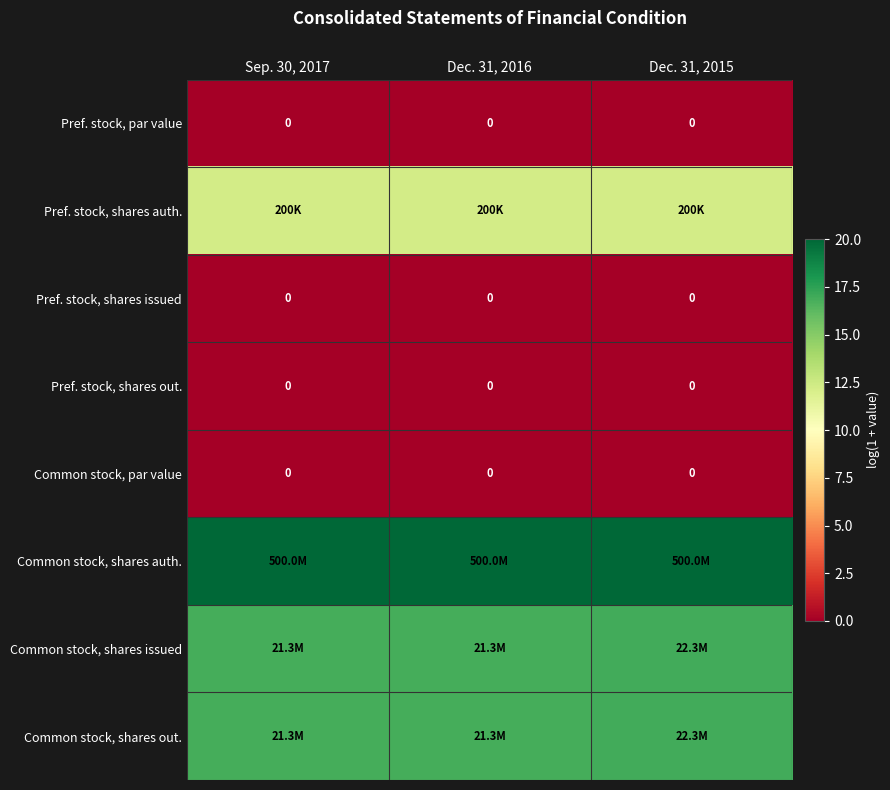

The Common stock, shares issued series shows 16.9 at Dec. 31, 2015. True or false?

True